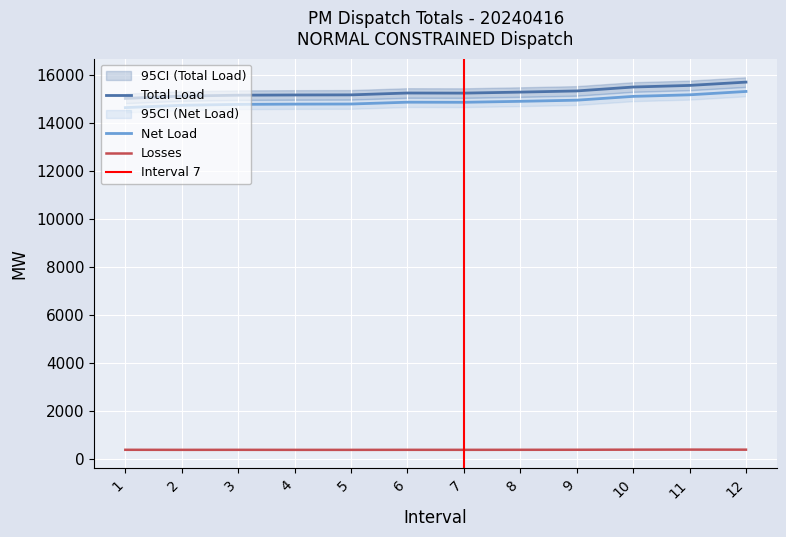

What is the approximate value of Losses at 2?

381.4